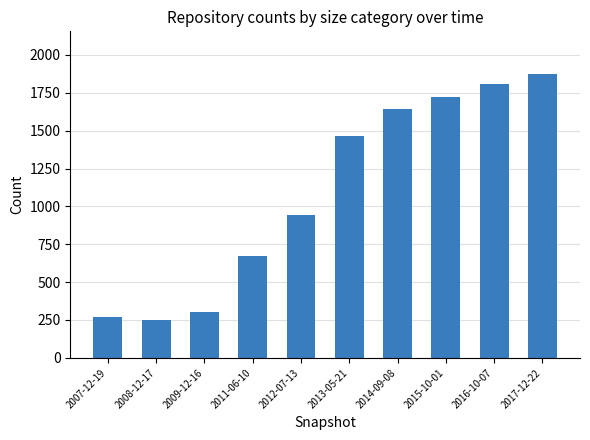

At which label is the value closest to 1063?

2012-07-13